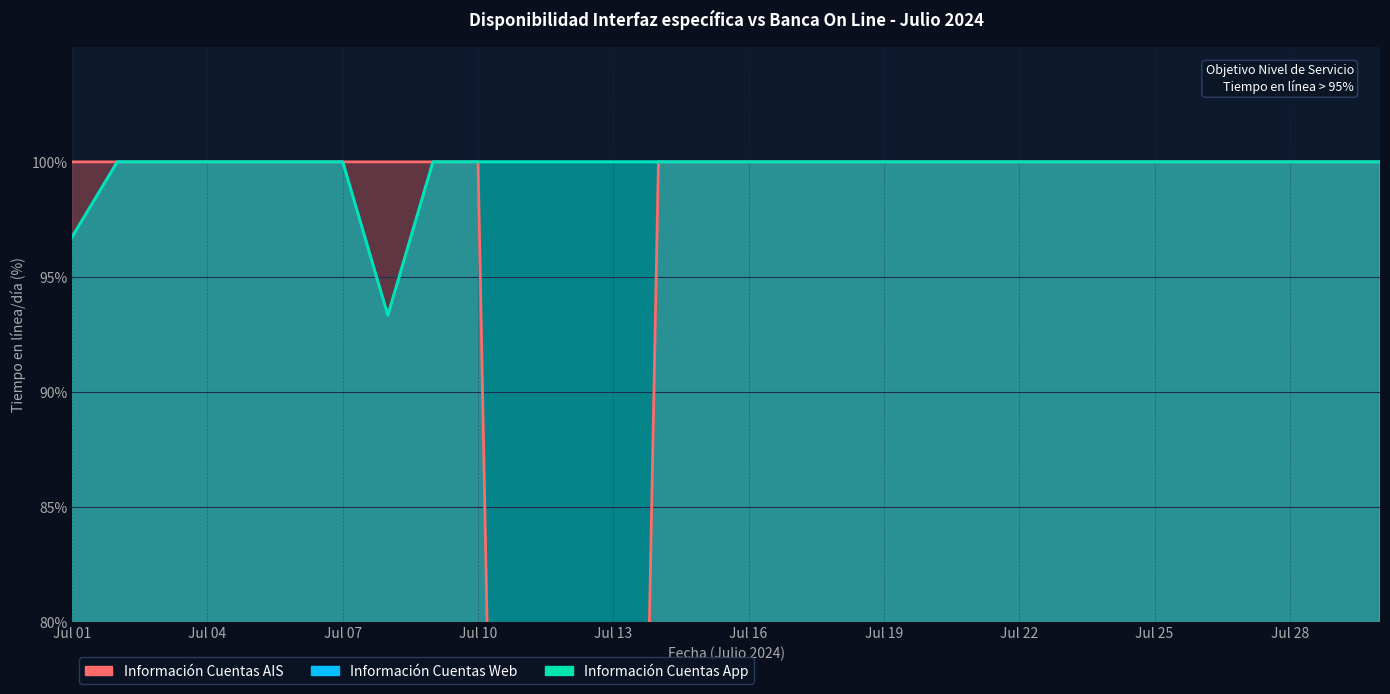

What is the maximum value shown in the chart?

100.0